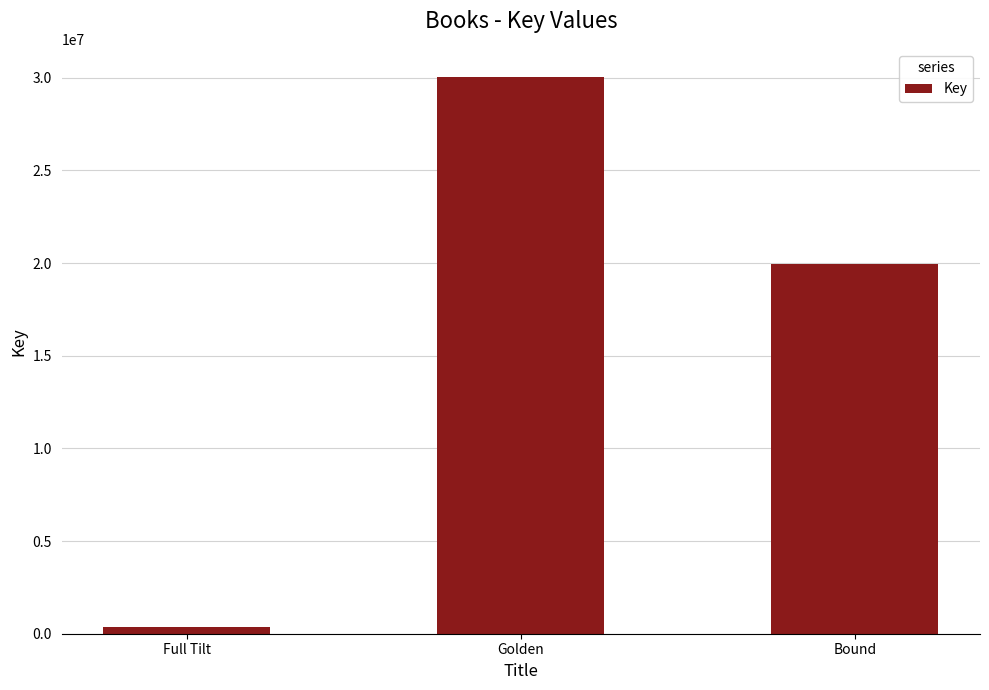

What is the label of the 1st bar from the left?

Full Tilt